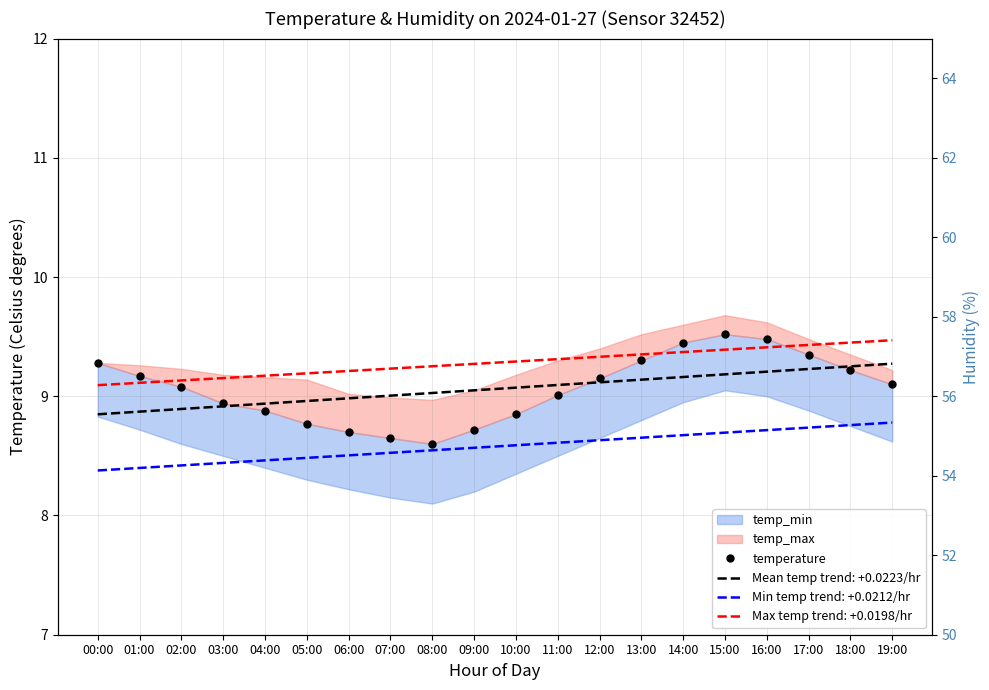

The value at 08:00 is 8.6. True or false?

True